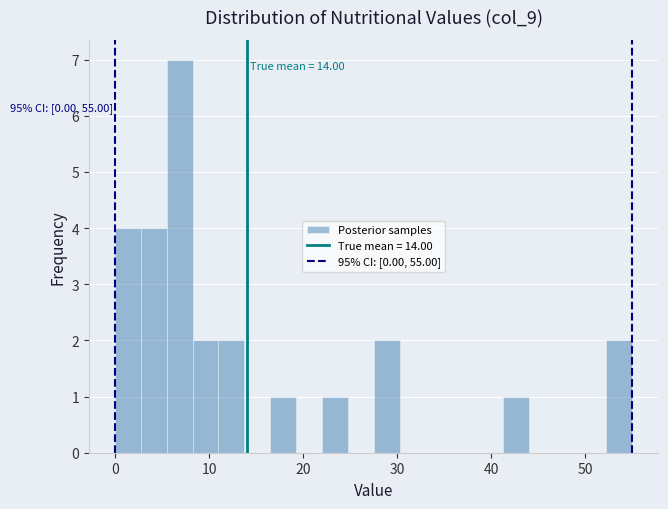

Read against the x-axis, roughly where is the centre of the tallest bar?

7